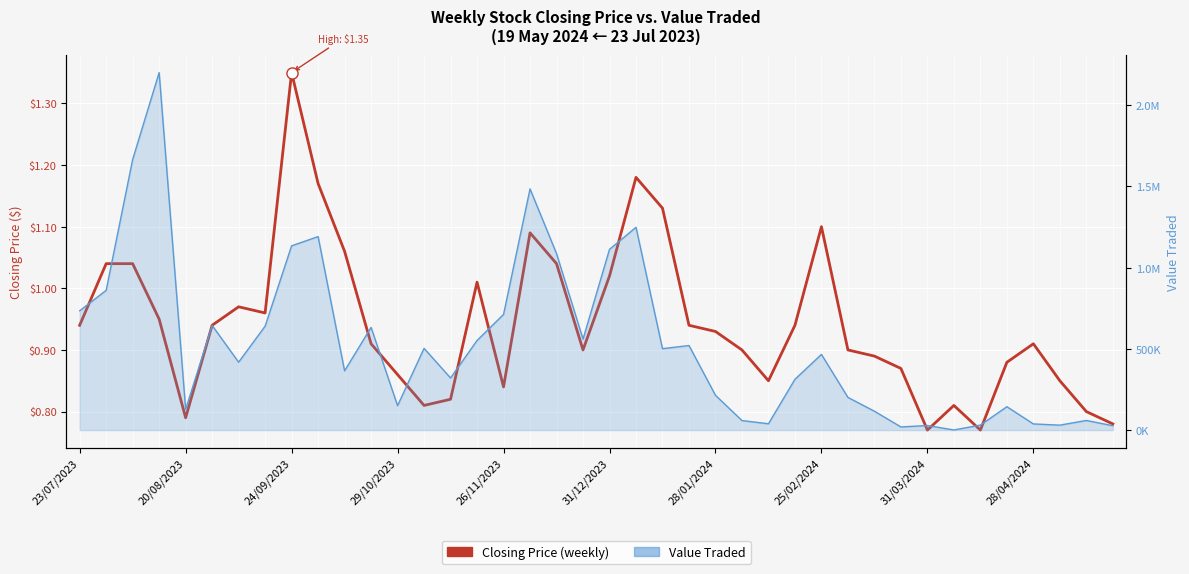

At which label is the value closest to 1?

15